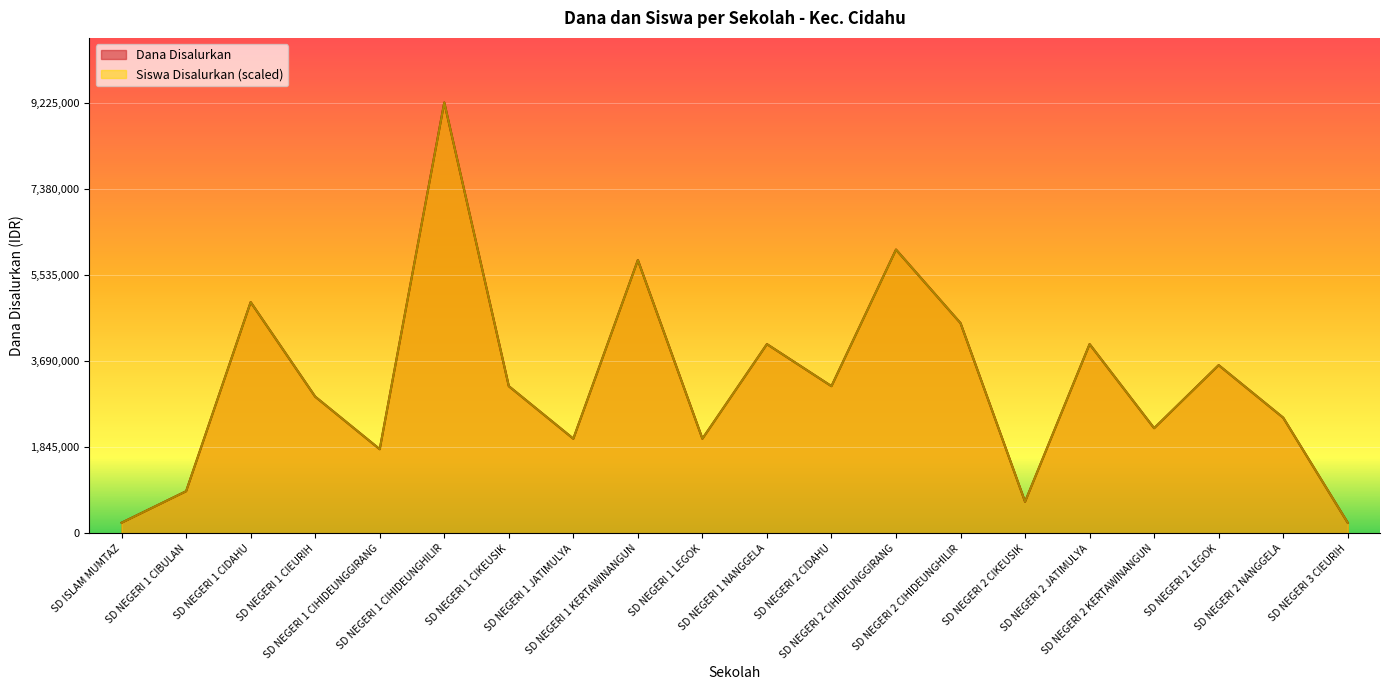

List the series in order of their peak value, lowest first.

Dana Disalurkan, Siswa Disalurkan